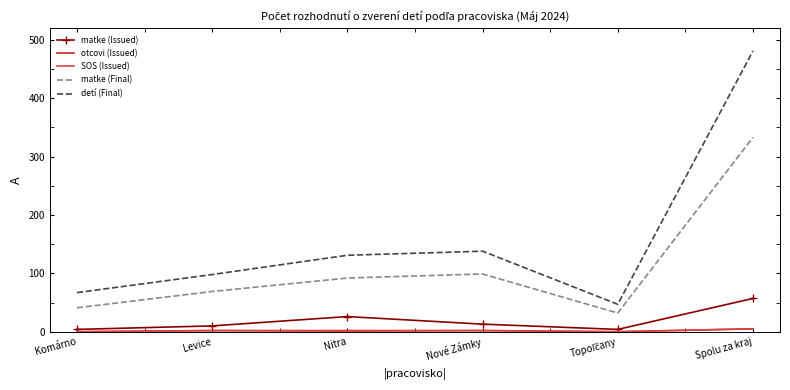

At how many categories does at least one series exceed 479?

1